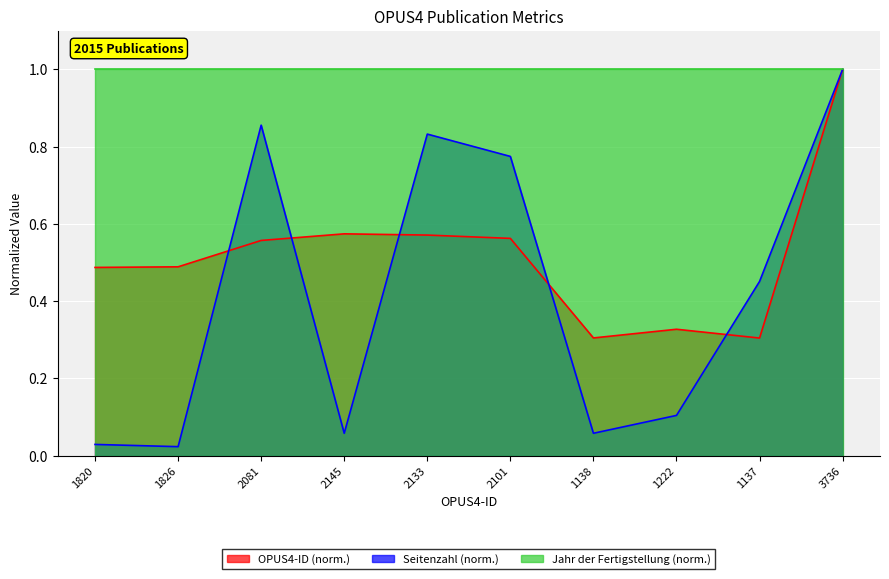

How many intersections are there between OPUS4-ID and Seitenzahl_approx?

5